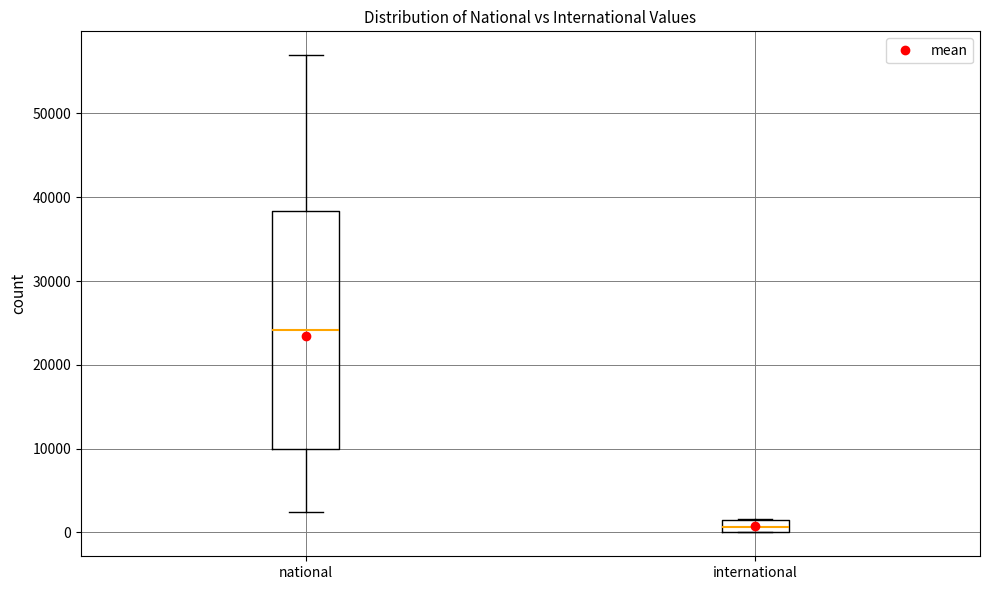

Which box's median line is the highest?

national